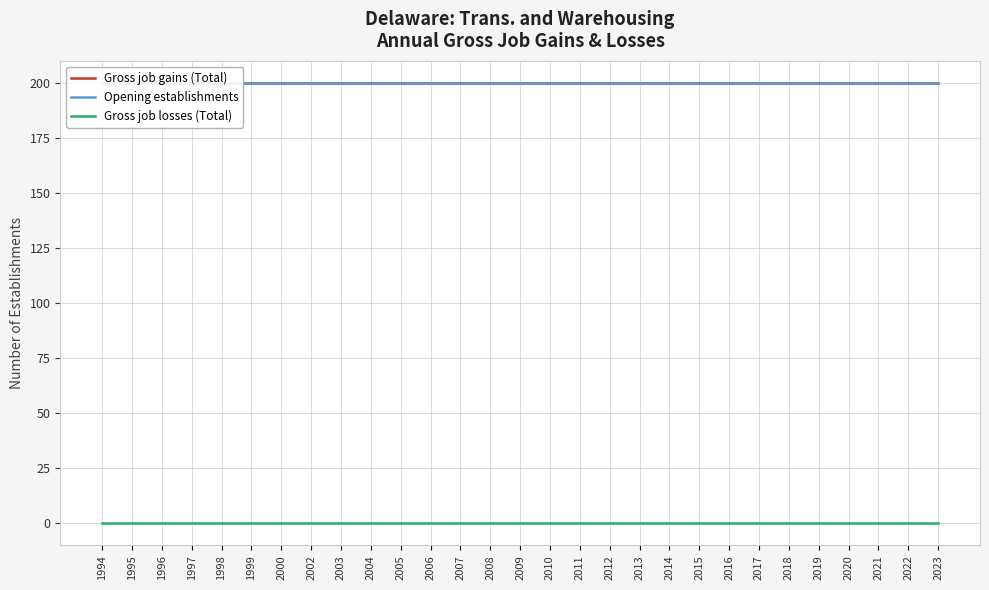

True or false: Opening establishments and Gross job gains (Total) cross at least once.

False